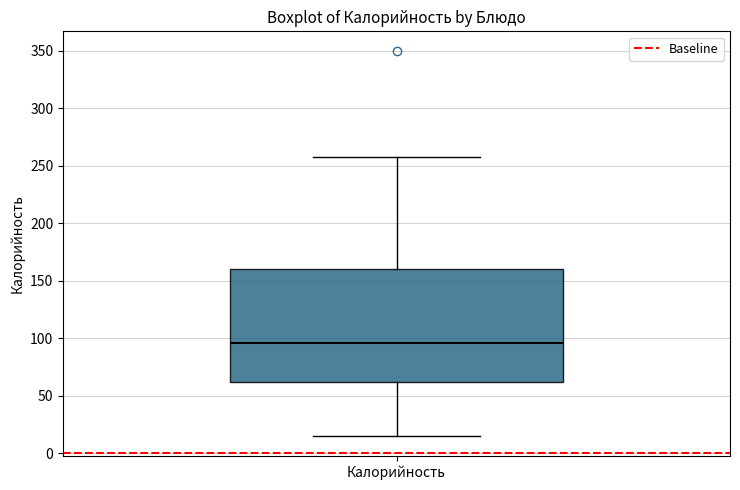

Where is the upper edge of the box for Калорийность on the y-axis? The values are not printed on the chart, so give them approximately, as read against the axis.

160